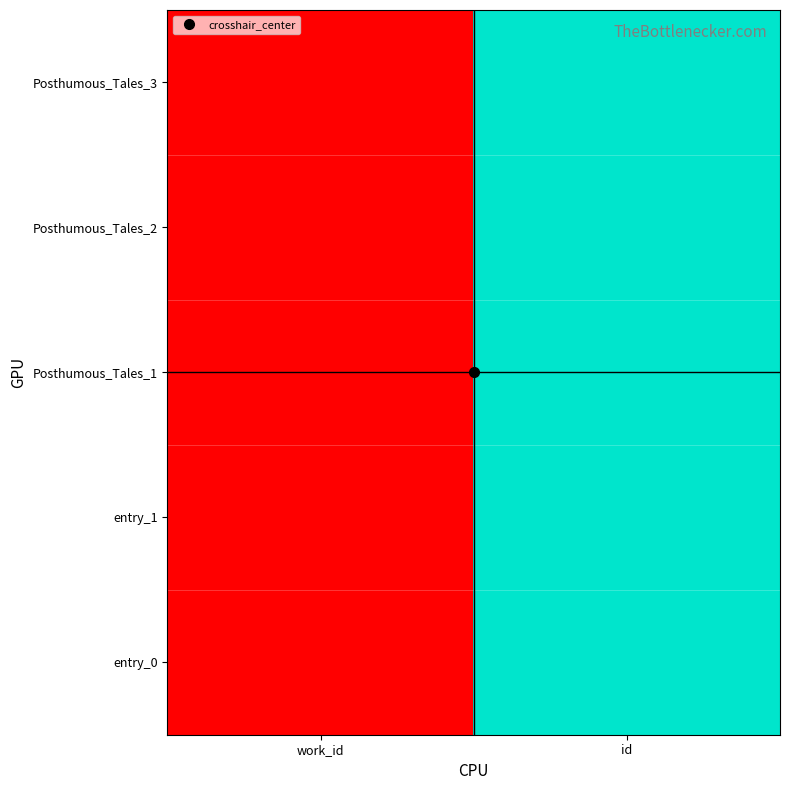

What is the total value across all series at id?

5.0